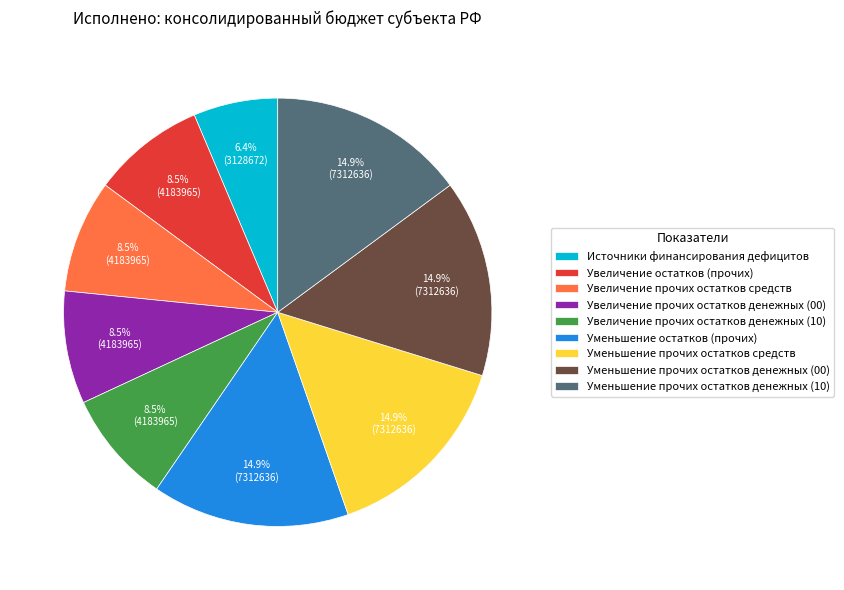

How many segments does this pie chart have?

9